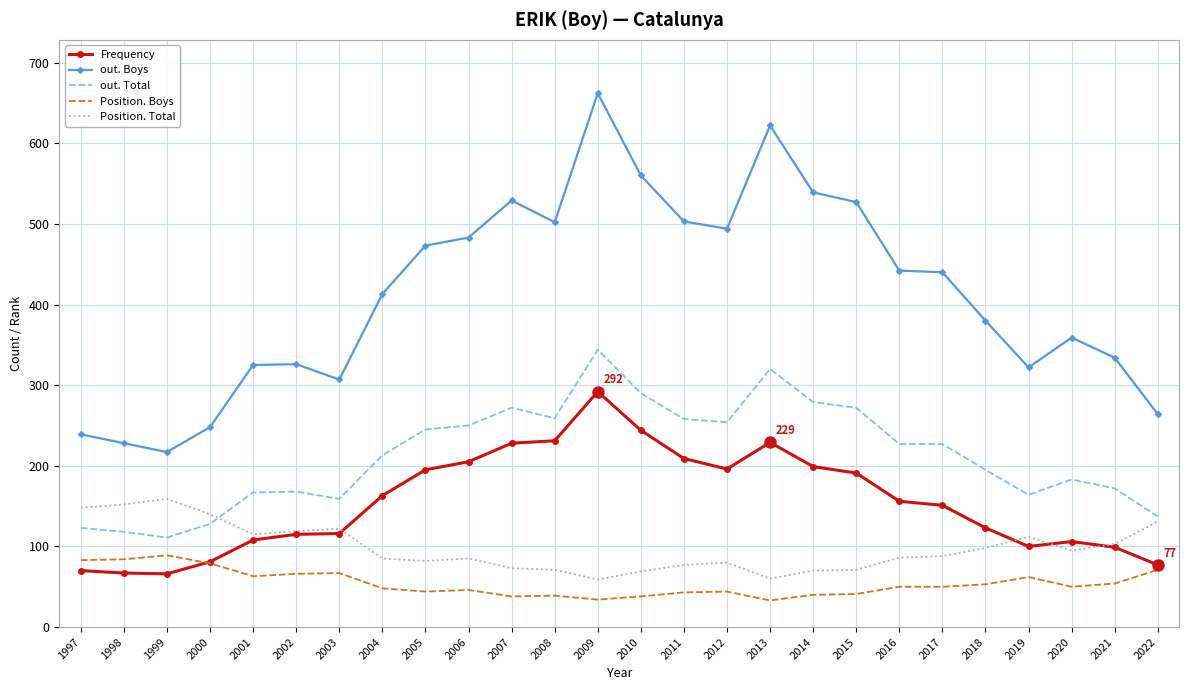

What is the sum of the Position. Total values at 1997 and 2019?

260